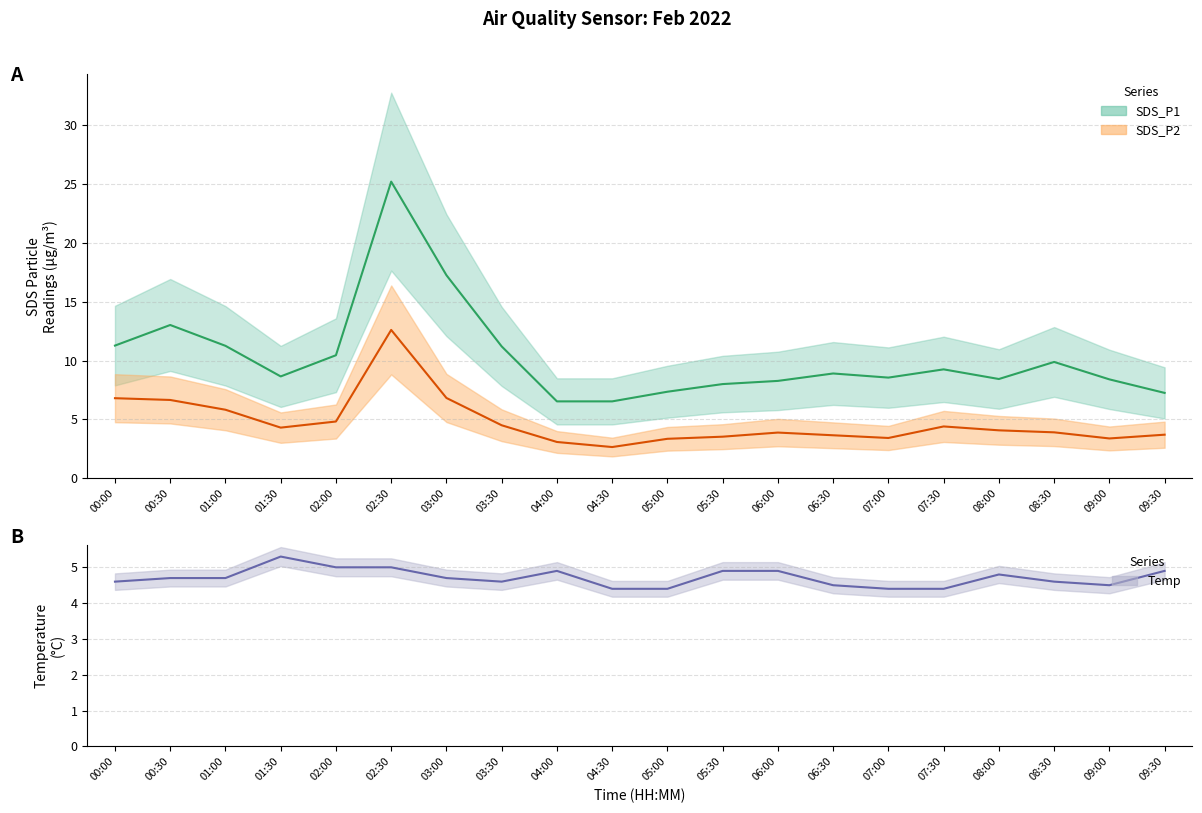

At which category does the chart reach its minimum across all series?

04:30